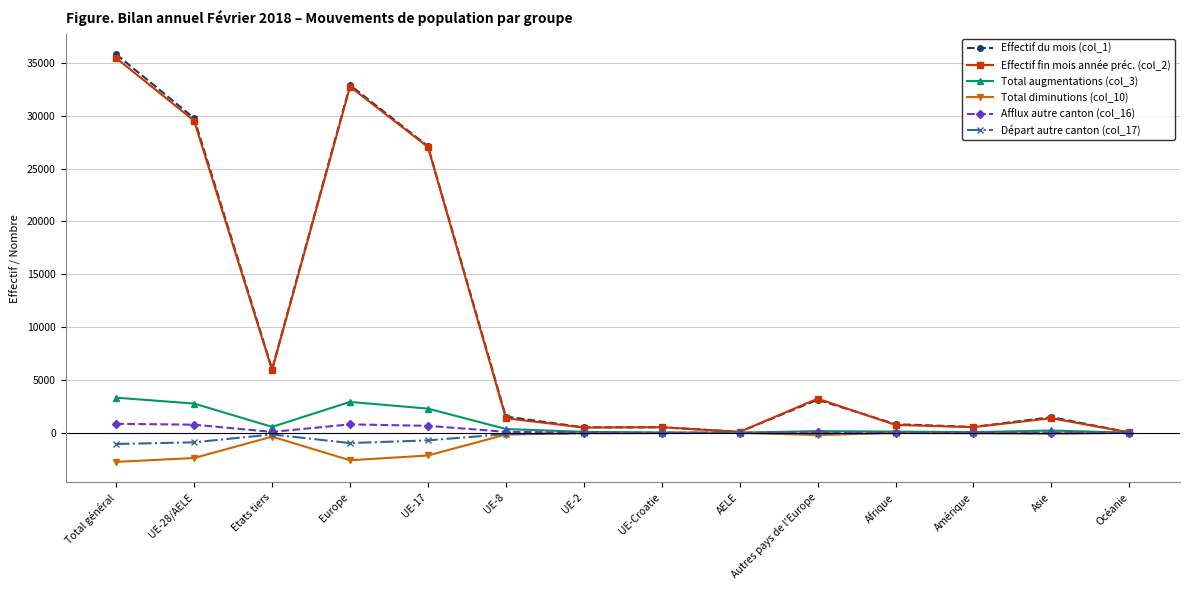

Which series has the widest spread of values?

Effectif du mois (col_1)